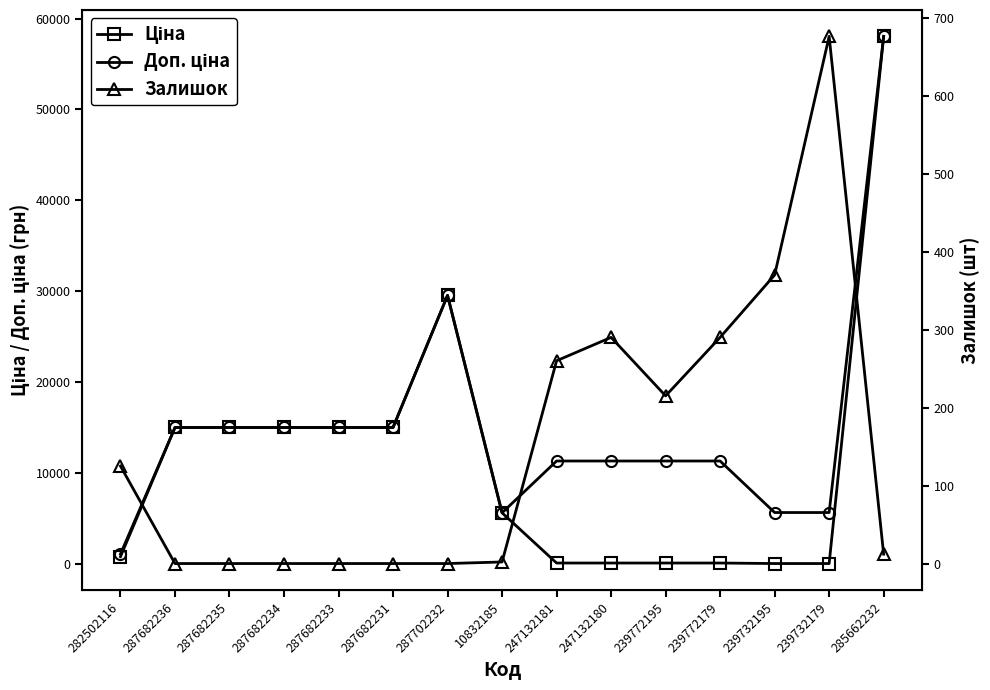

The value of Залишок at 282502116 is 125.0. True or false?

True